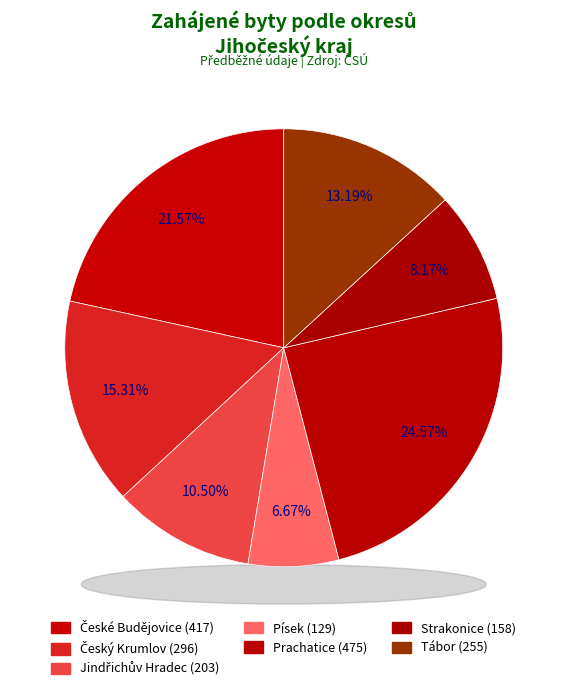

Does Prachatice account for over 50% of the chart?

No